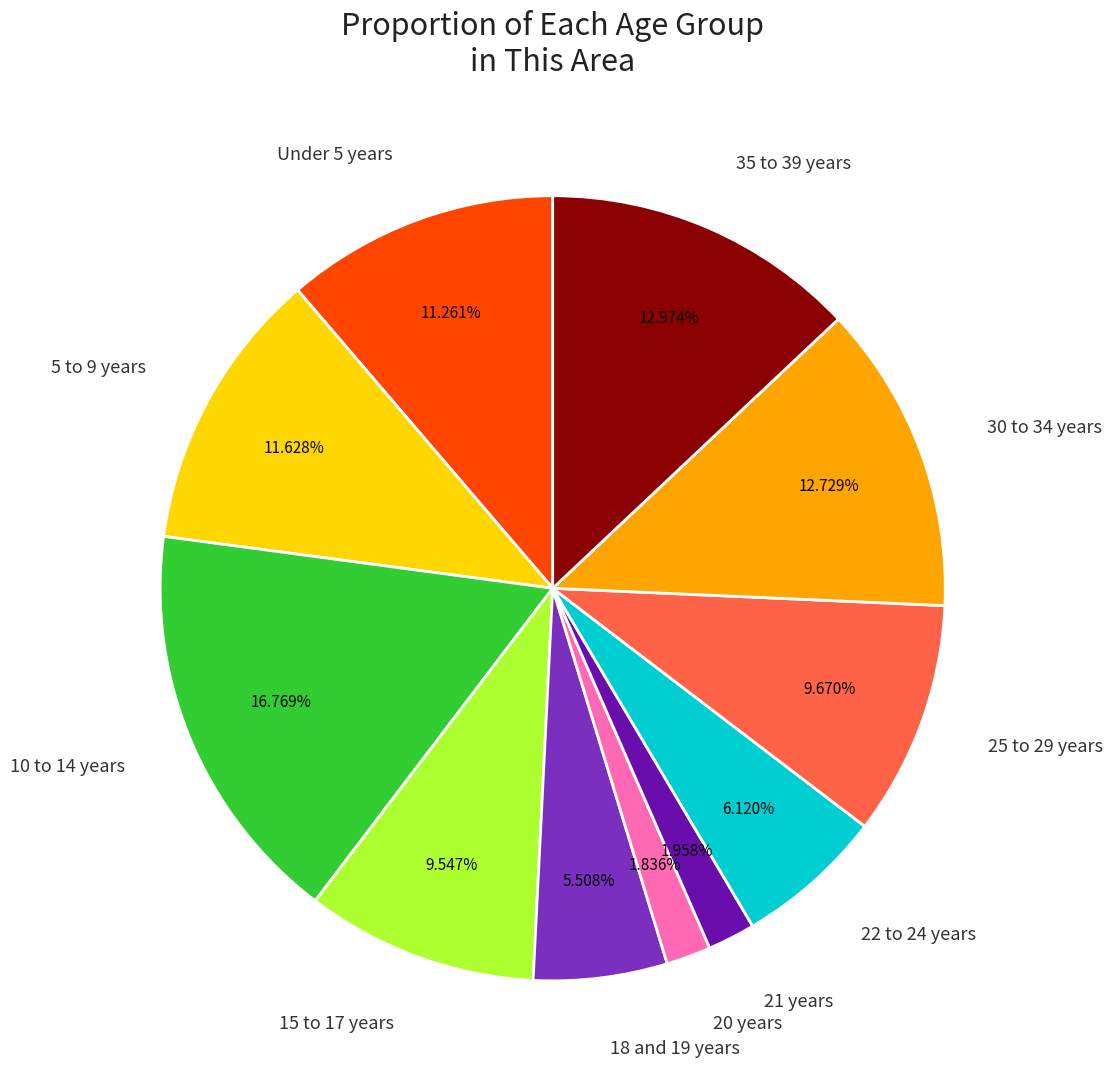

Approximately how many times larger is the value at 18 and 19 years compared to Under 5 years?

0.5